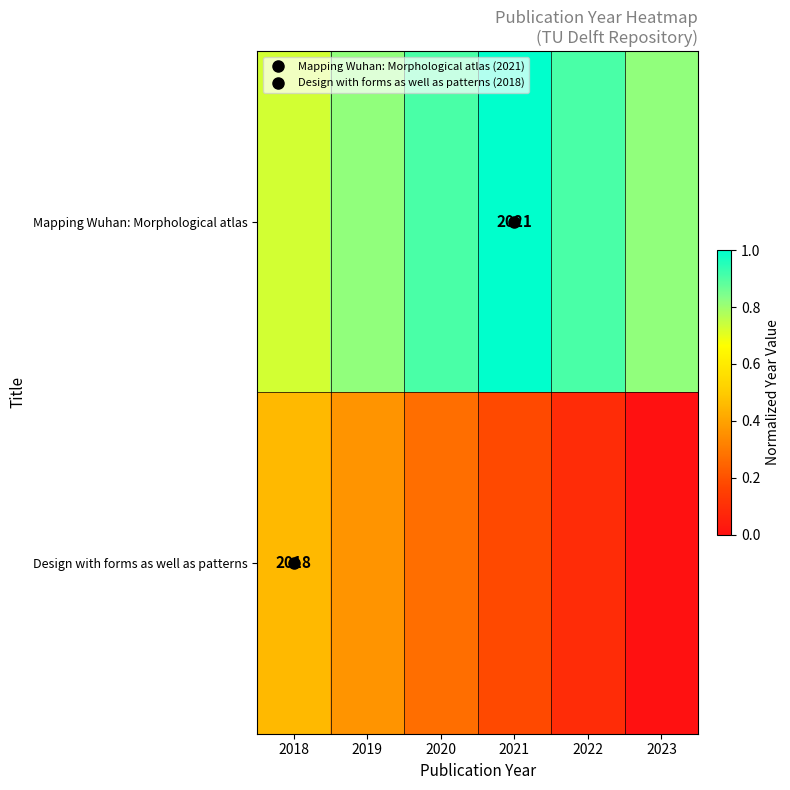

What is the maximum value for Mapping Wuhan: Morphological atlas?

1.0